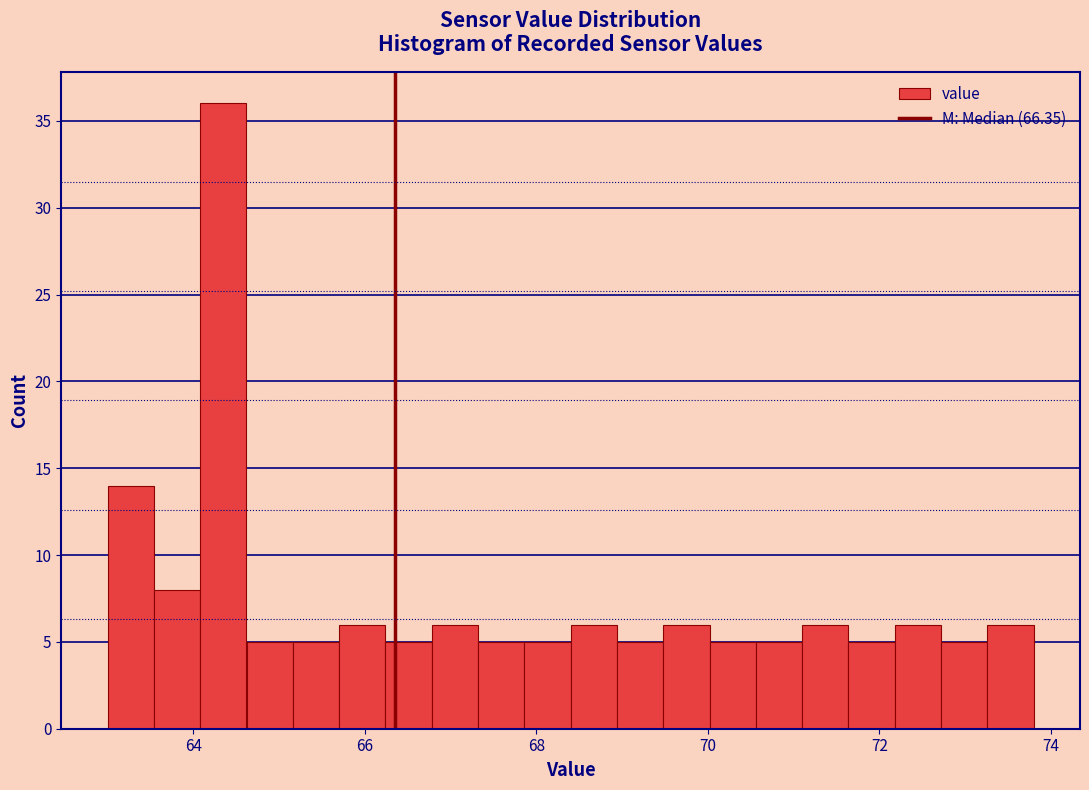

Read against the x-axis, roughly where is the centre of the tallest bar?

64.4